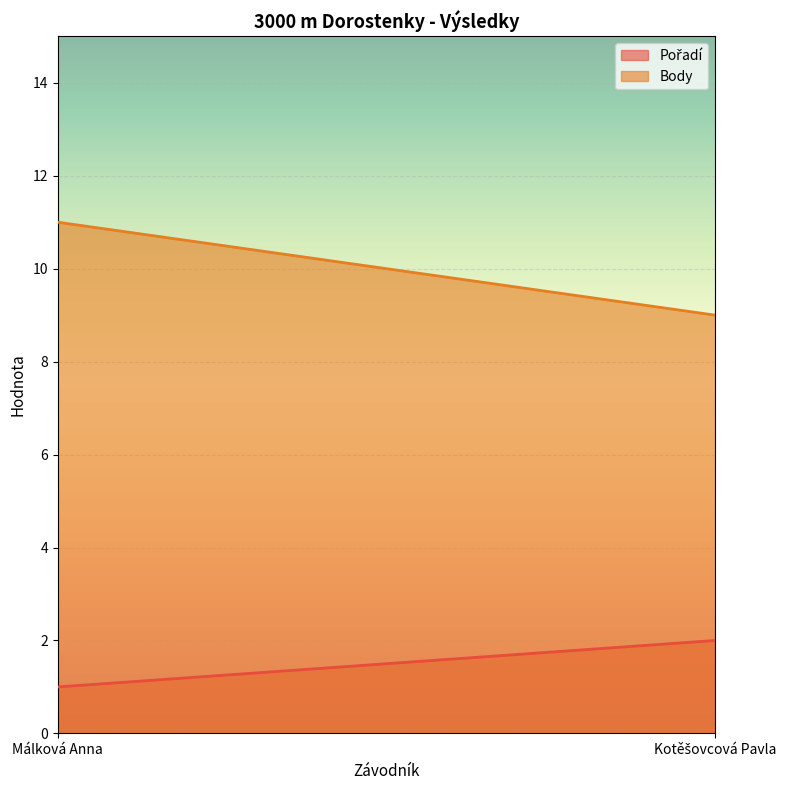

True or false: Pořadí has a value of 2 at Kotěšovcová Pavla.

True